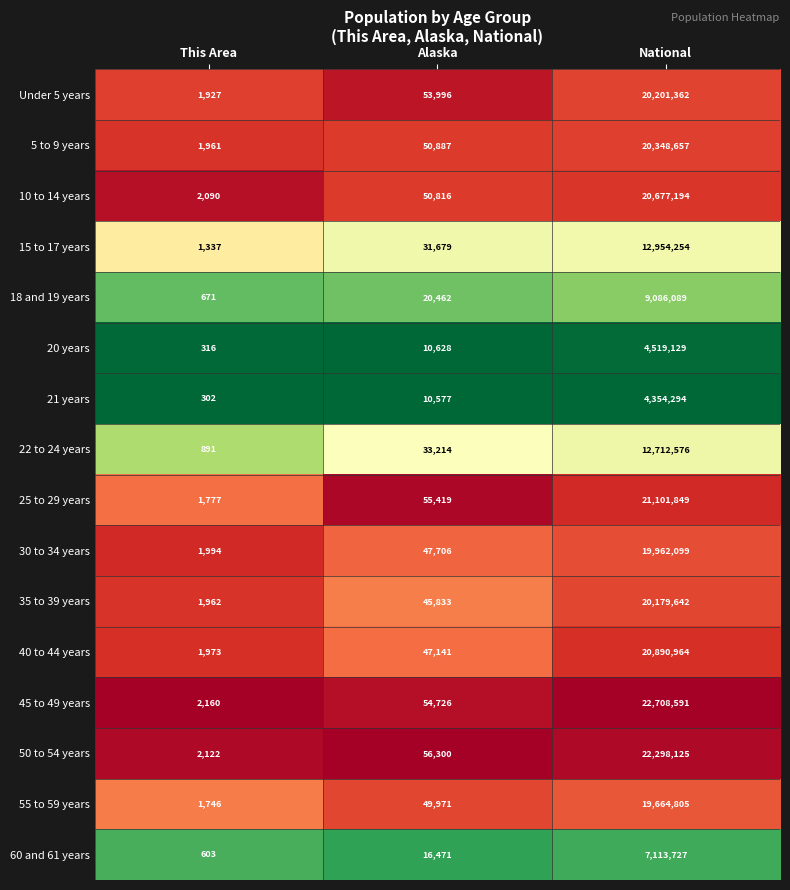

What value does the 21 years series have at National?

4354294